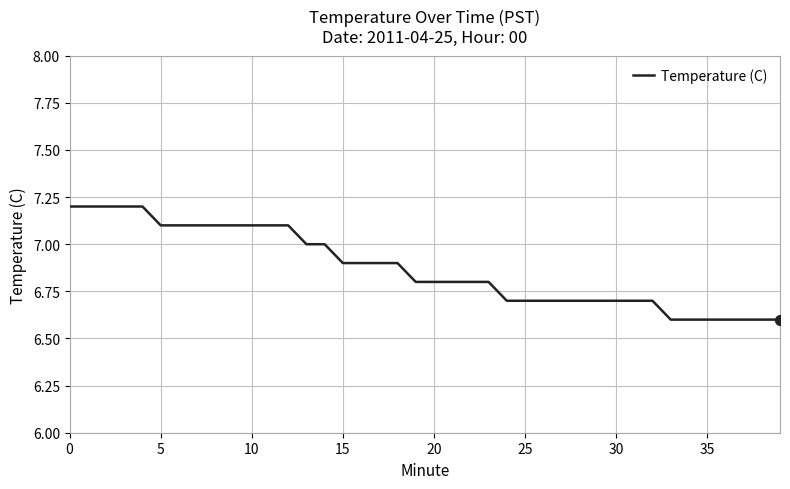

What is the smallest value displayed?

6.6